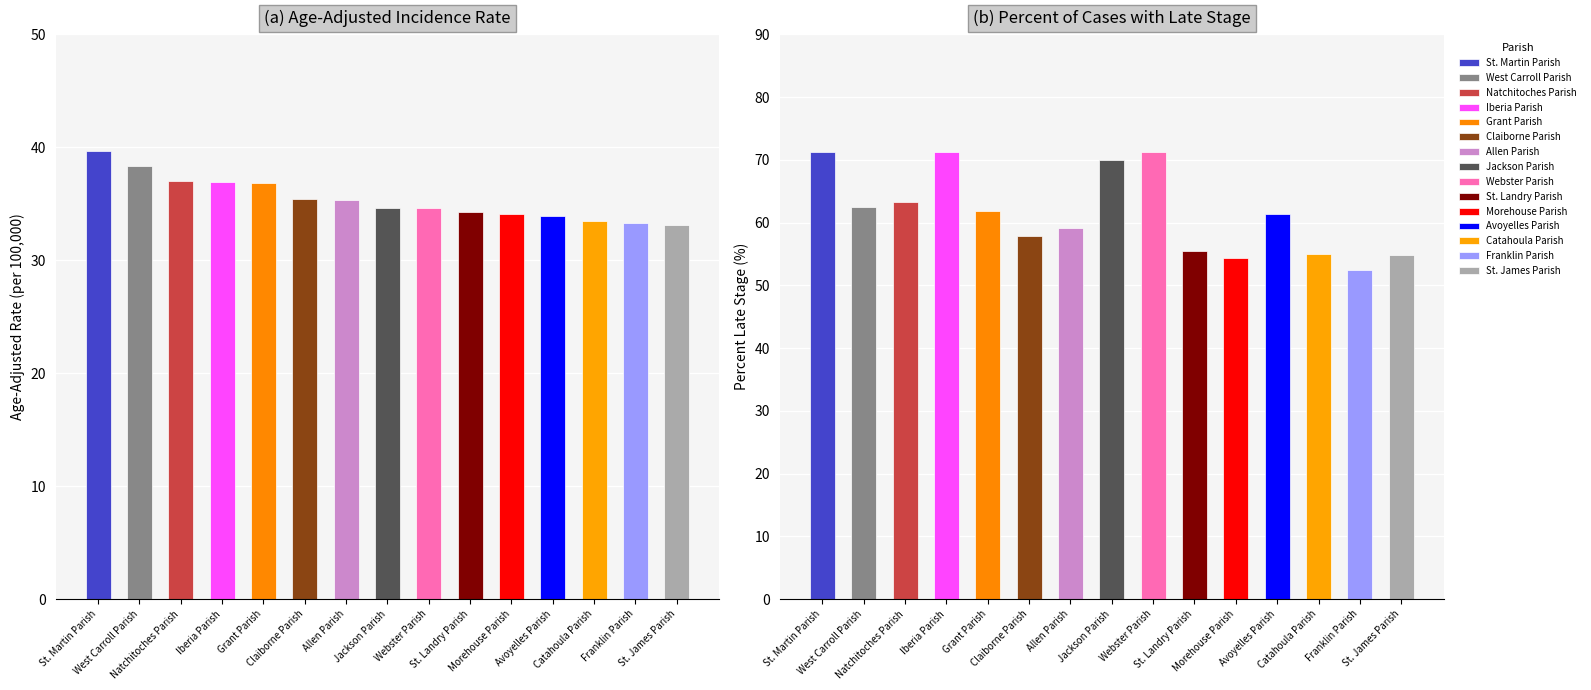

Rank the series at Jackson Parish from lowest to highest value.

Age-Adjusted Incidence Rate, Percent Late Stage